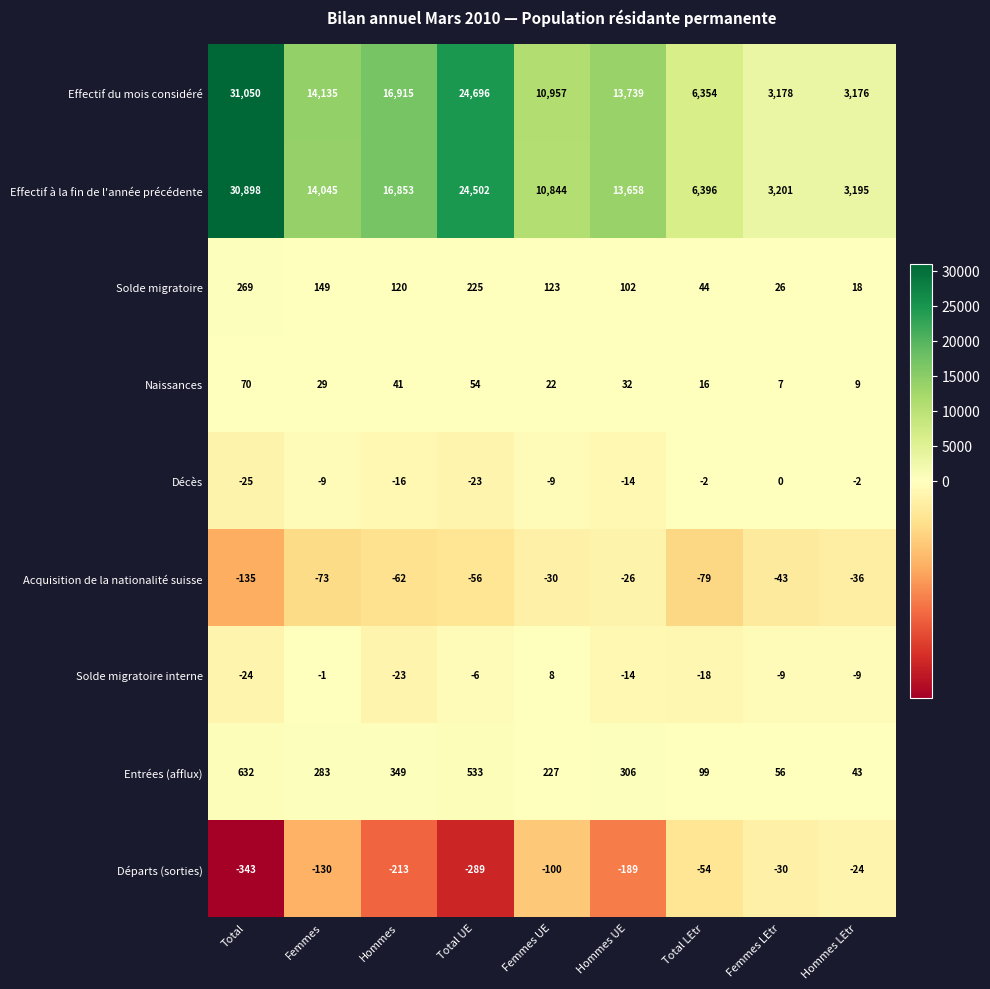

What is the maximum value for Entrées (afflux)?

632